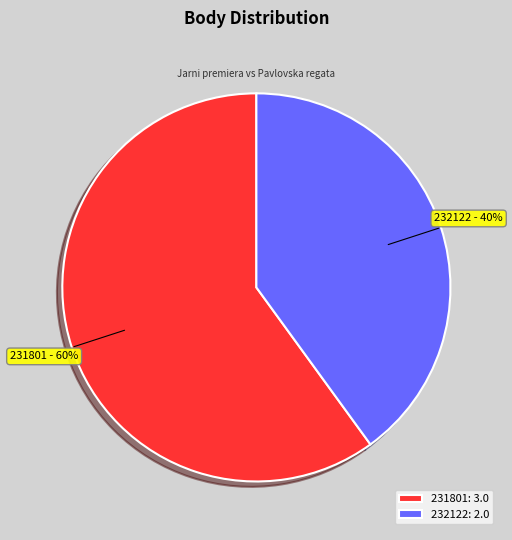

Does any single category account for the majority?

Yes